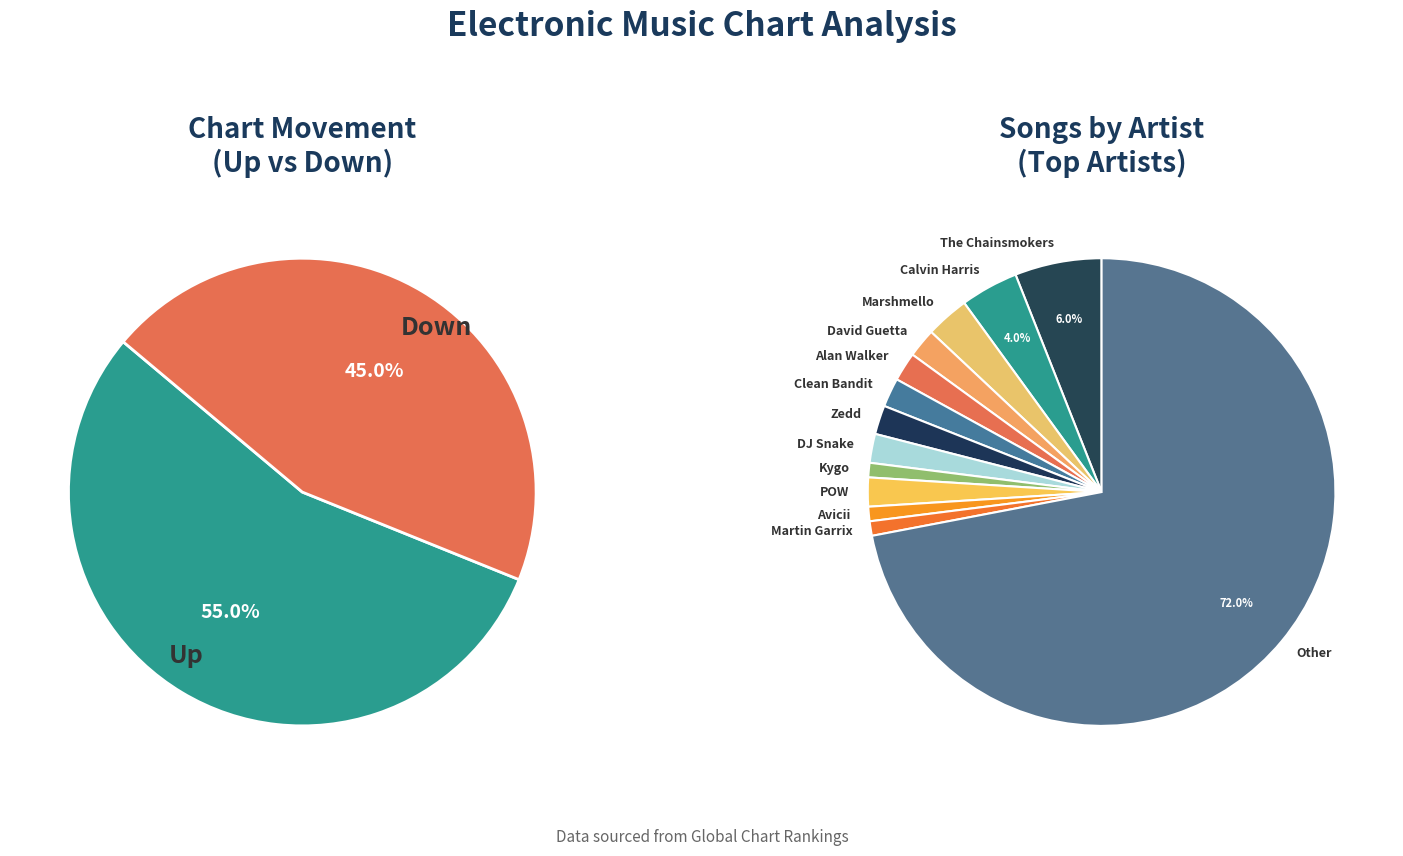

How much of the chart is everything except down?

55.0%